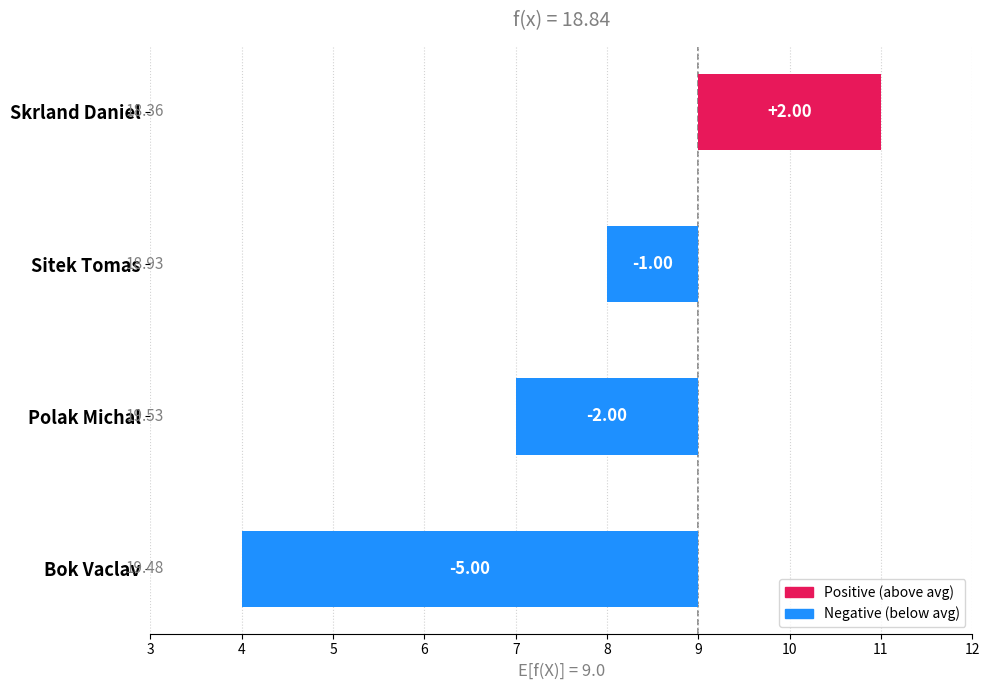

What is the change in value from Skrland Daniel to Bok Vaclav?

-7